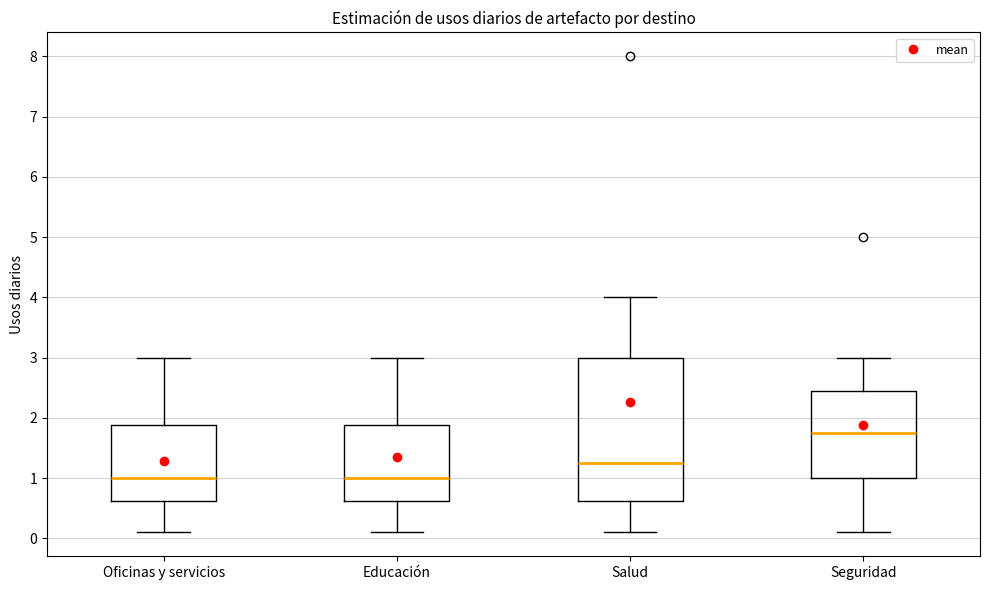

Where is the upper edge of the box for Oficinas y servicios on the y-axis? The values are not printed on the chart, so give them approximately, as read against the axis.

1.9